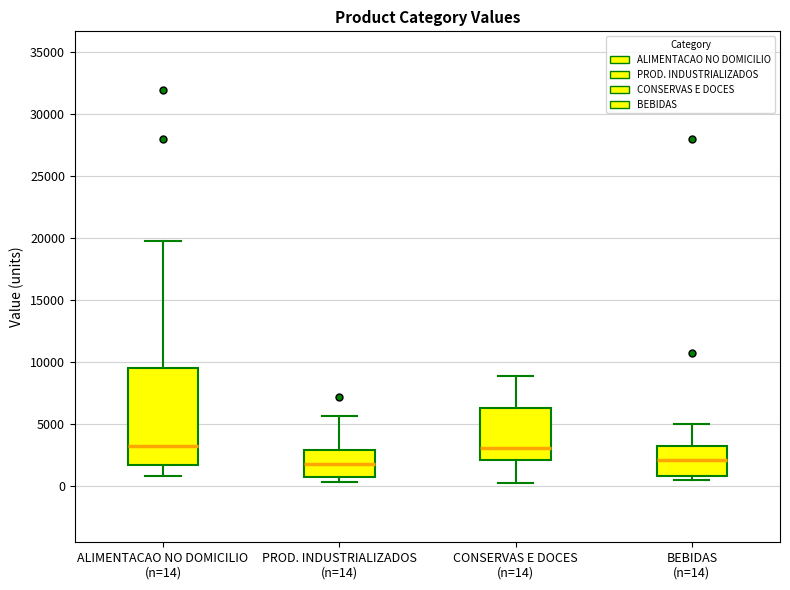

Where is the upper edge of the box for ALIMENTACAO NO DOMICILIO (n=14) on the y-axis? The values are not printed on the chart, so give them approximately, as read against the axis.

9500